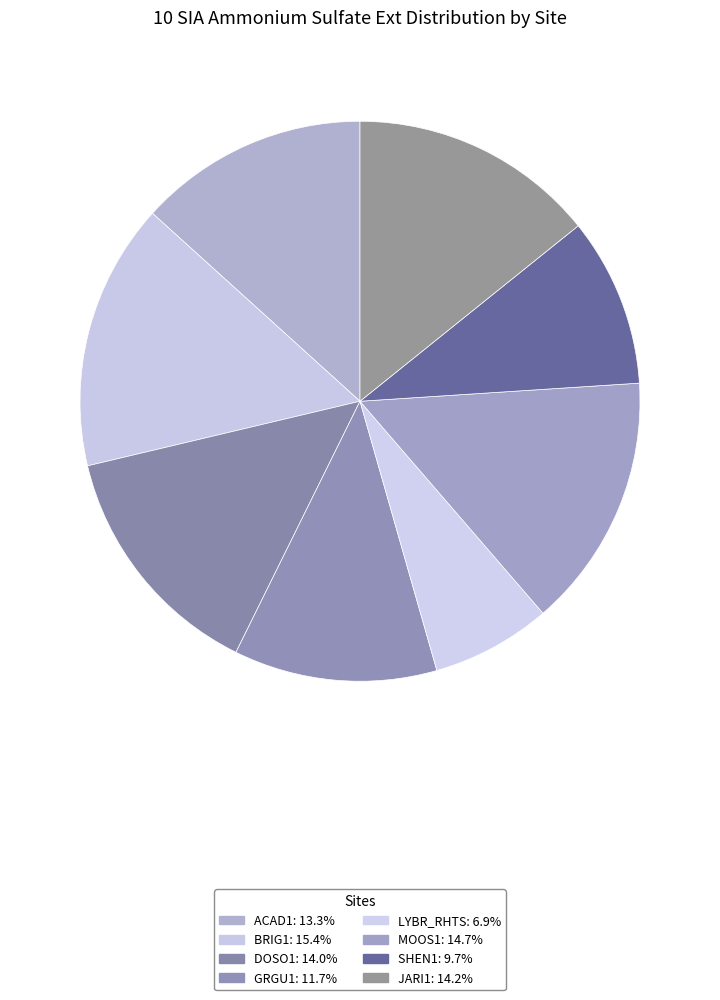

What percentage is the LYBR_RHTS slice, to the nearest percent?

7%